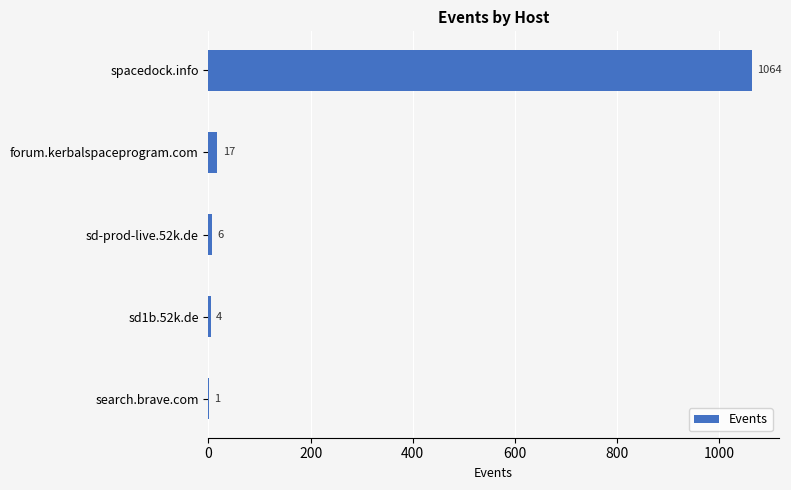

What is the sum of all values?

1092